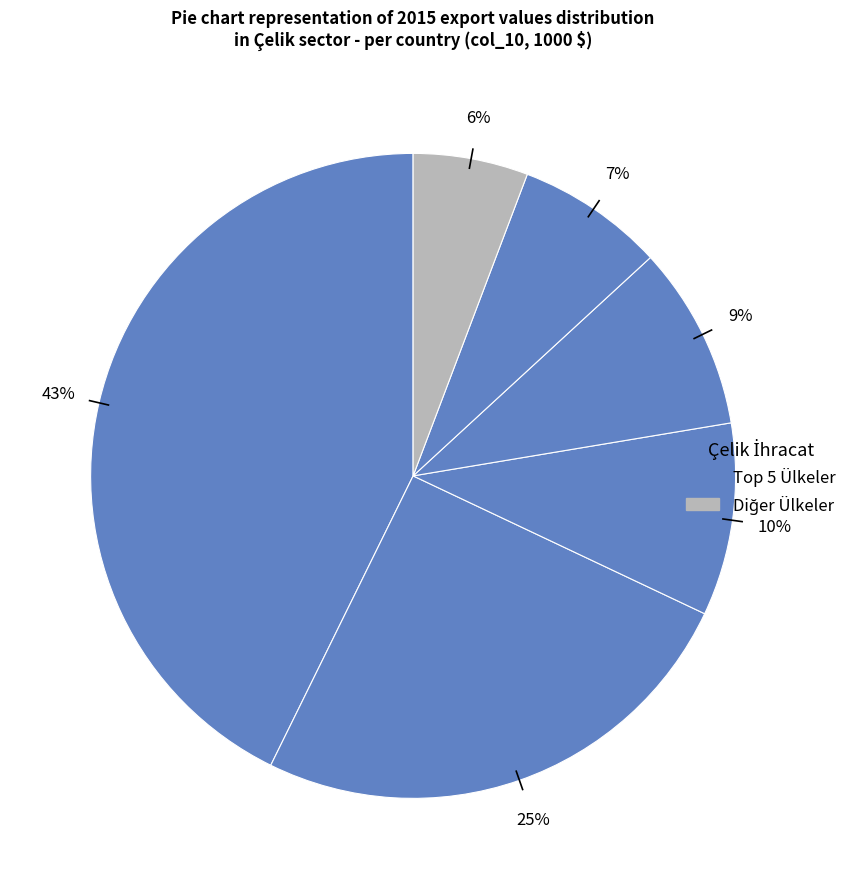

How many segments does this pie chart have?

6